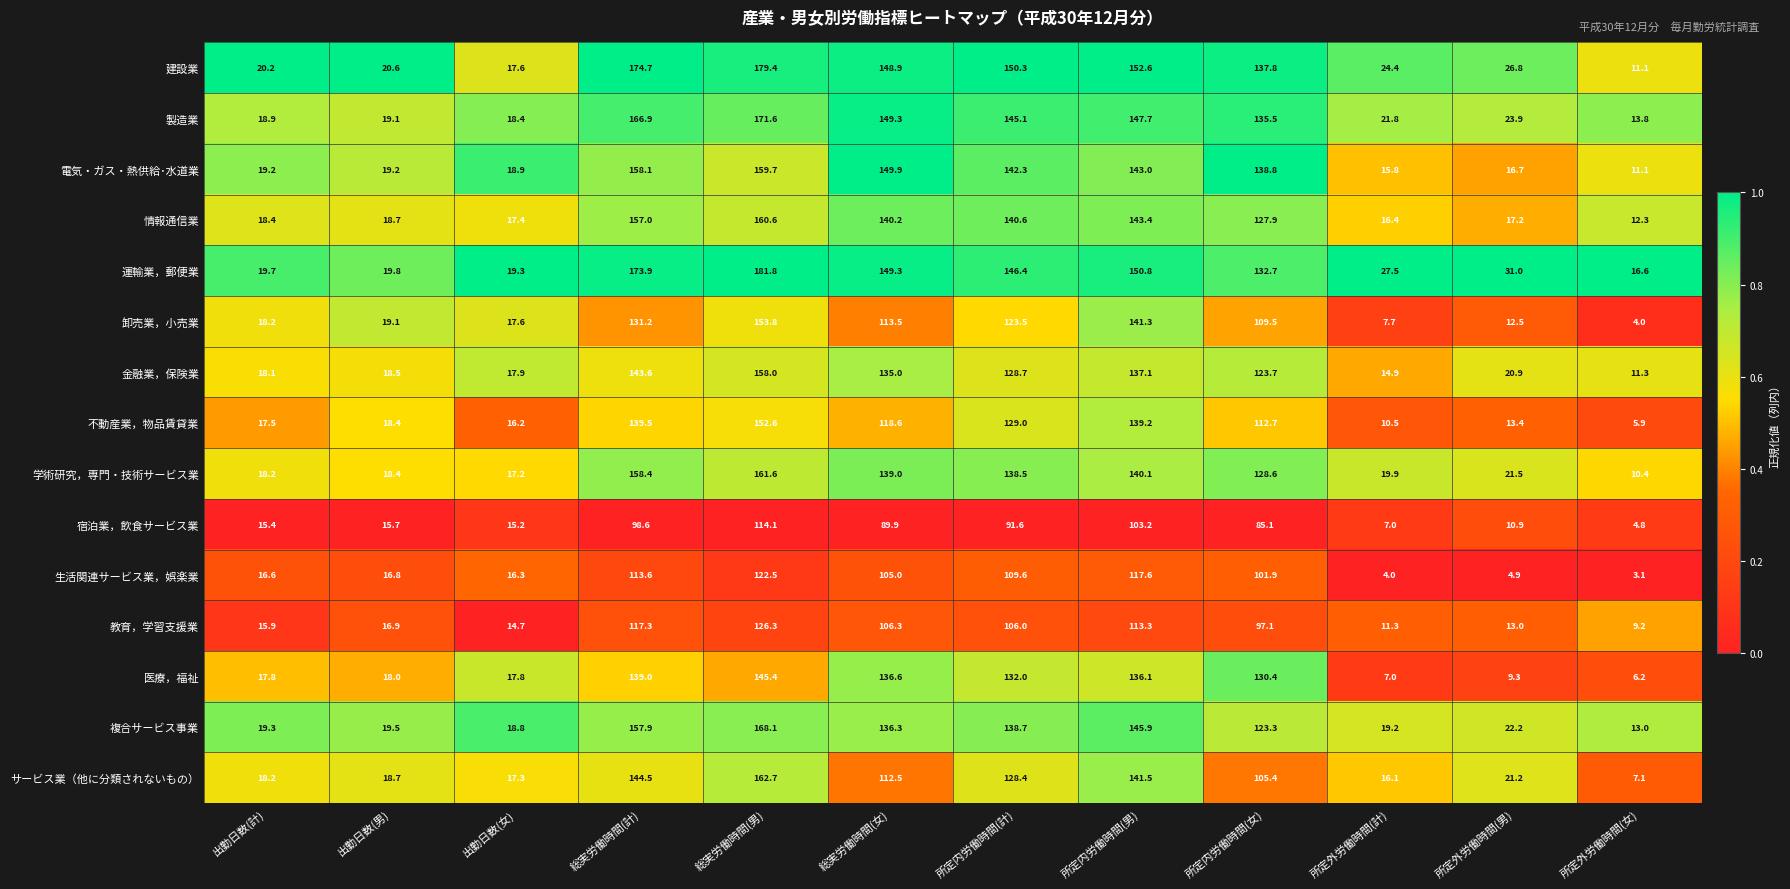

The value of 卸売業，小売業 at 所定内労働時間(計) is 123.5. True or false?

True